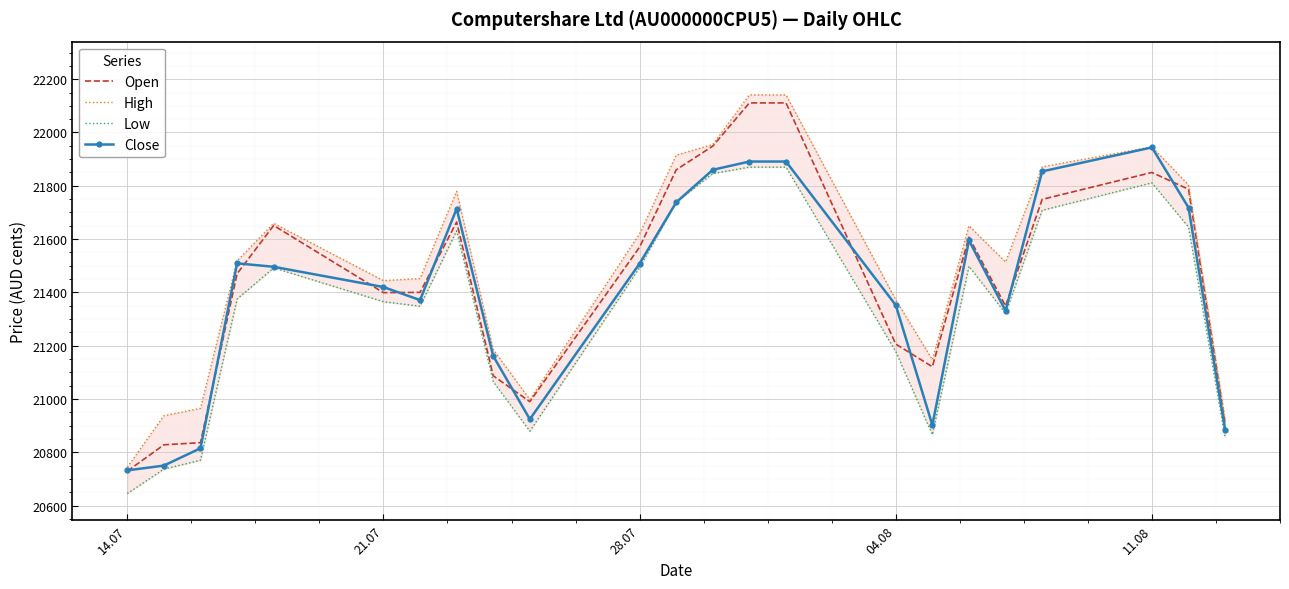

What is the minimum value for Close?

20732